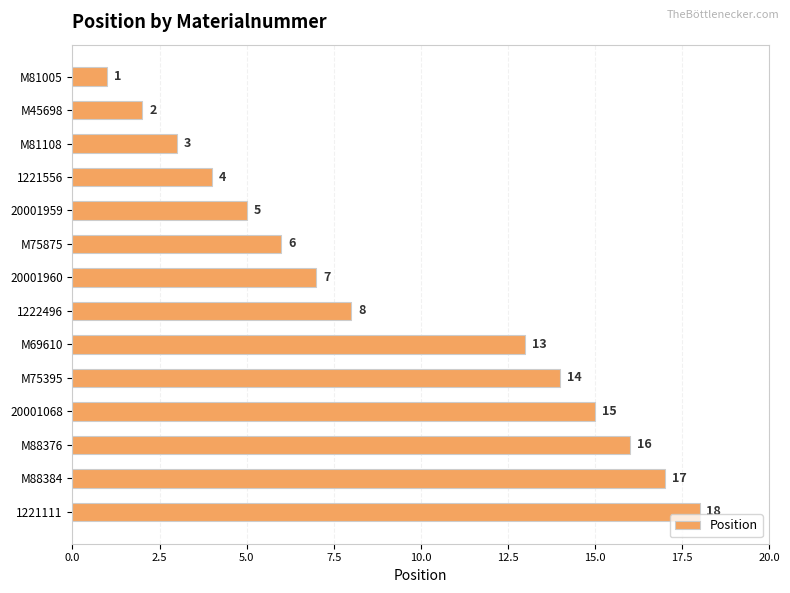

Does the chart contain any negative values?

No